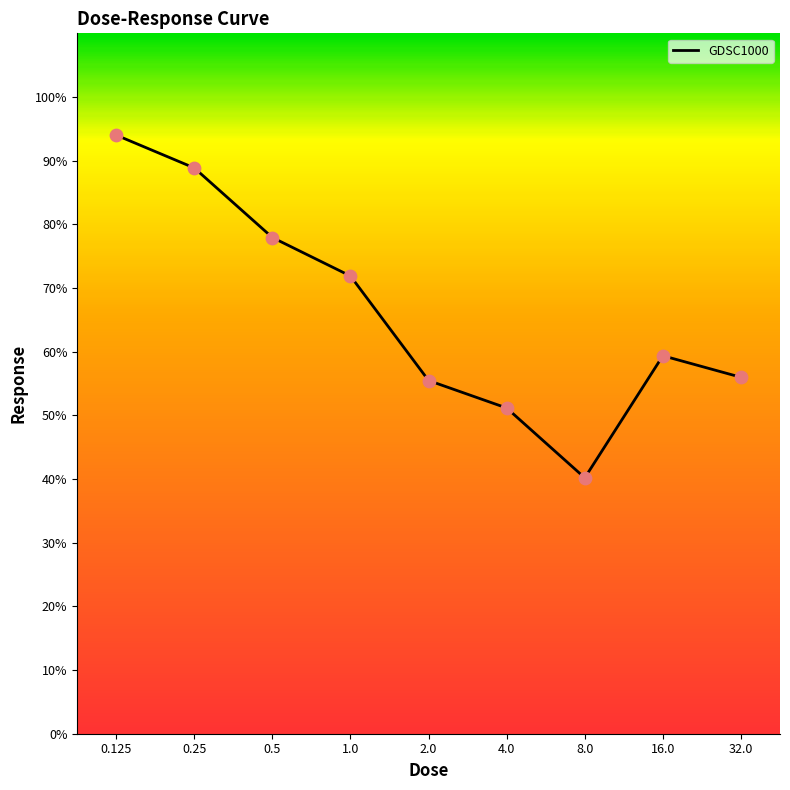

What is the ratio of the value at 0.125 to the value at 0.25?

1.1